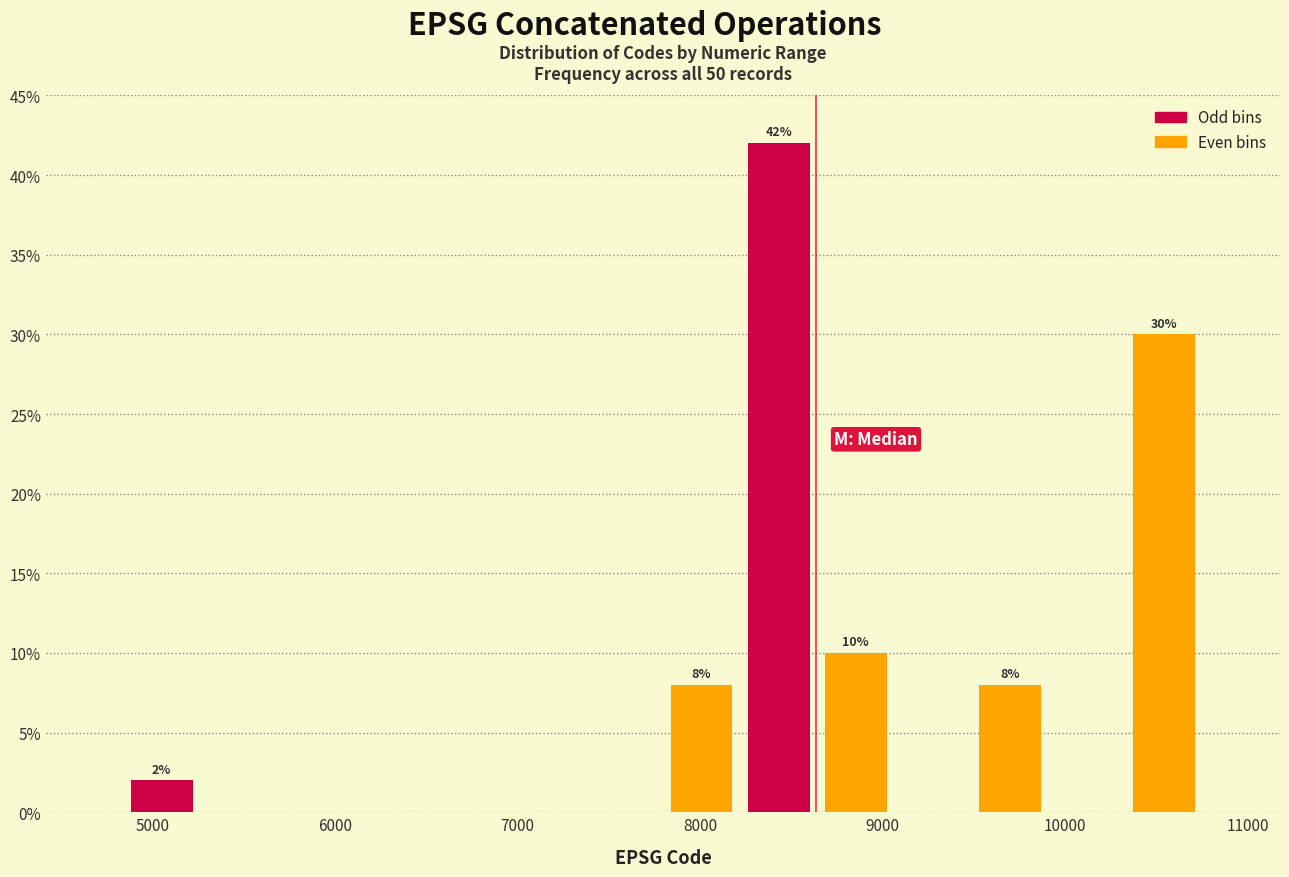

Which range on the x-axis has the tallest bar?

8200 to 8600